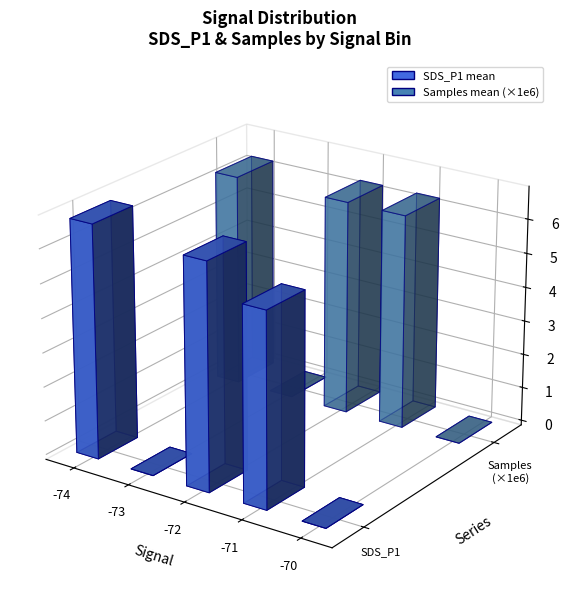

Between 11 and 6, which is larger?

11